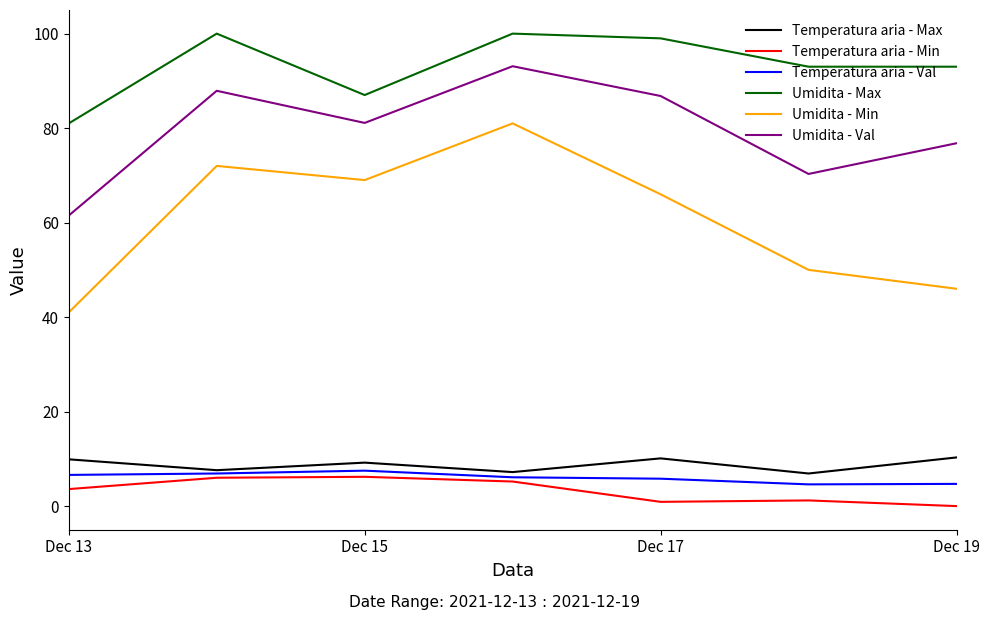

What are all the series names shown in the legend?

Temperatura aria - Max, Temperatura aria - Min, Temperatura aria - Val, Umidita - Max, Umidita - Min, Umidita - Val